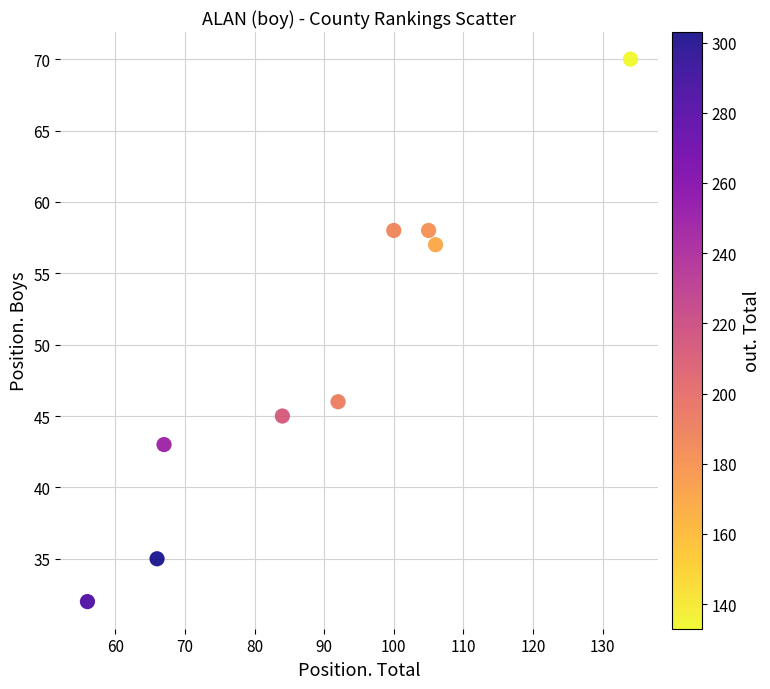

What is the average Y value?

49